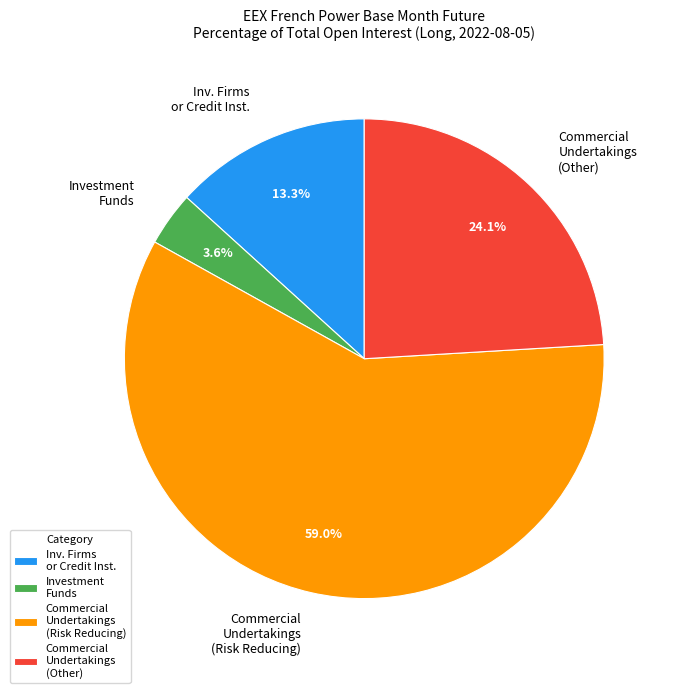

To the nearest percent, what is the difference between the largest and smallest slice percentages?

55%